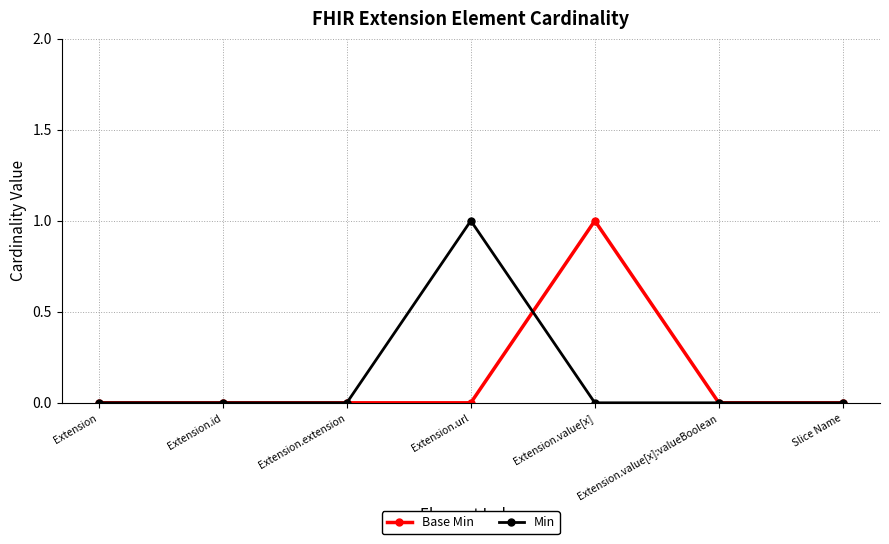

What is the highest value of the Min series?

1